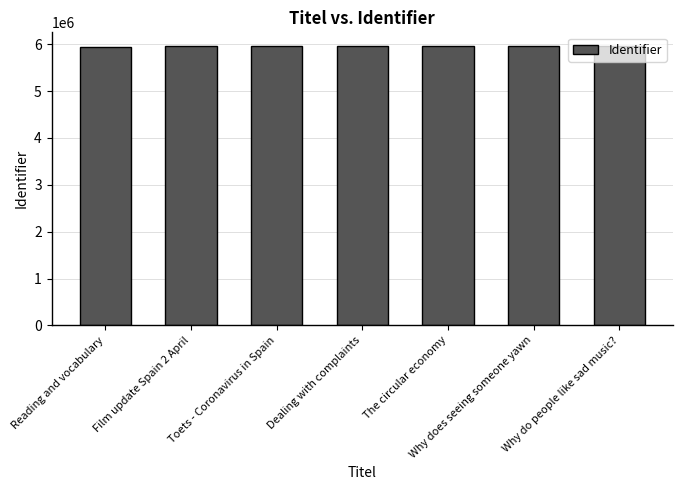

Count the number of data series in this chart.

1